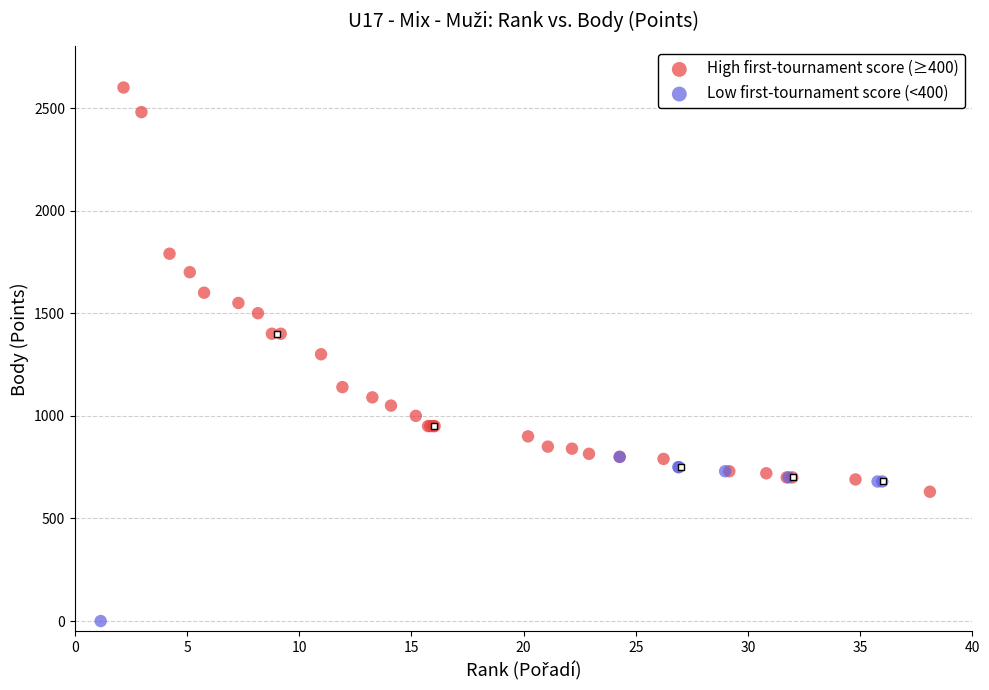

Which series contains the lowest Y value?

Low first-tournament score (<400)